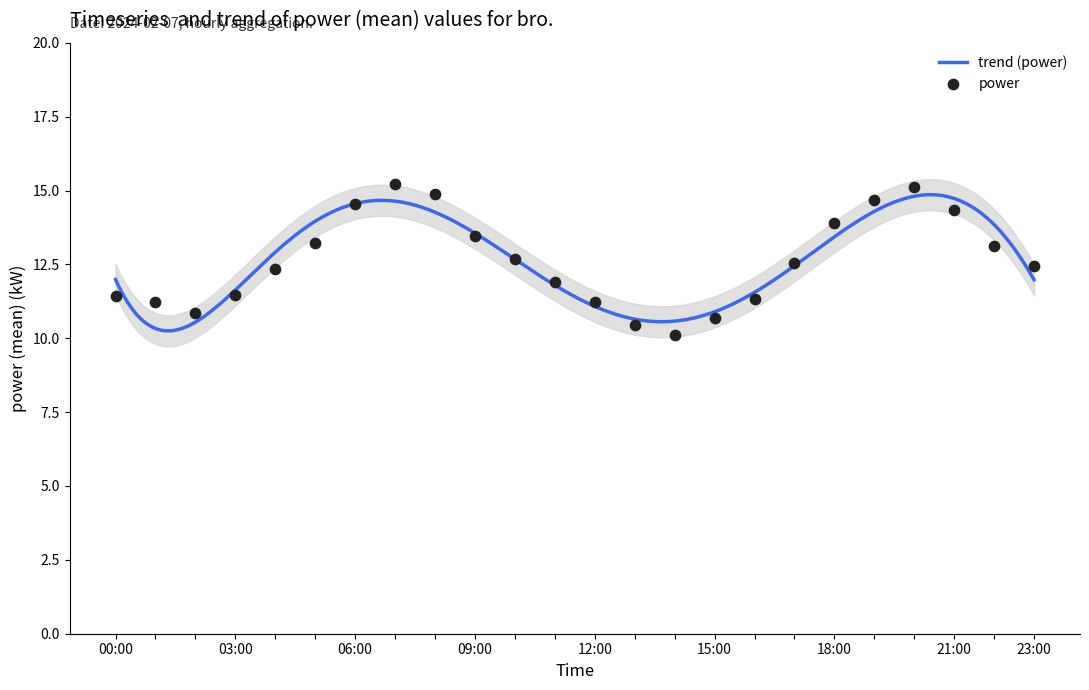

What is the change in value from 10:00 to 13:00?

-2.2